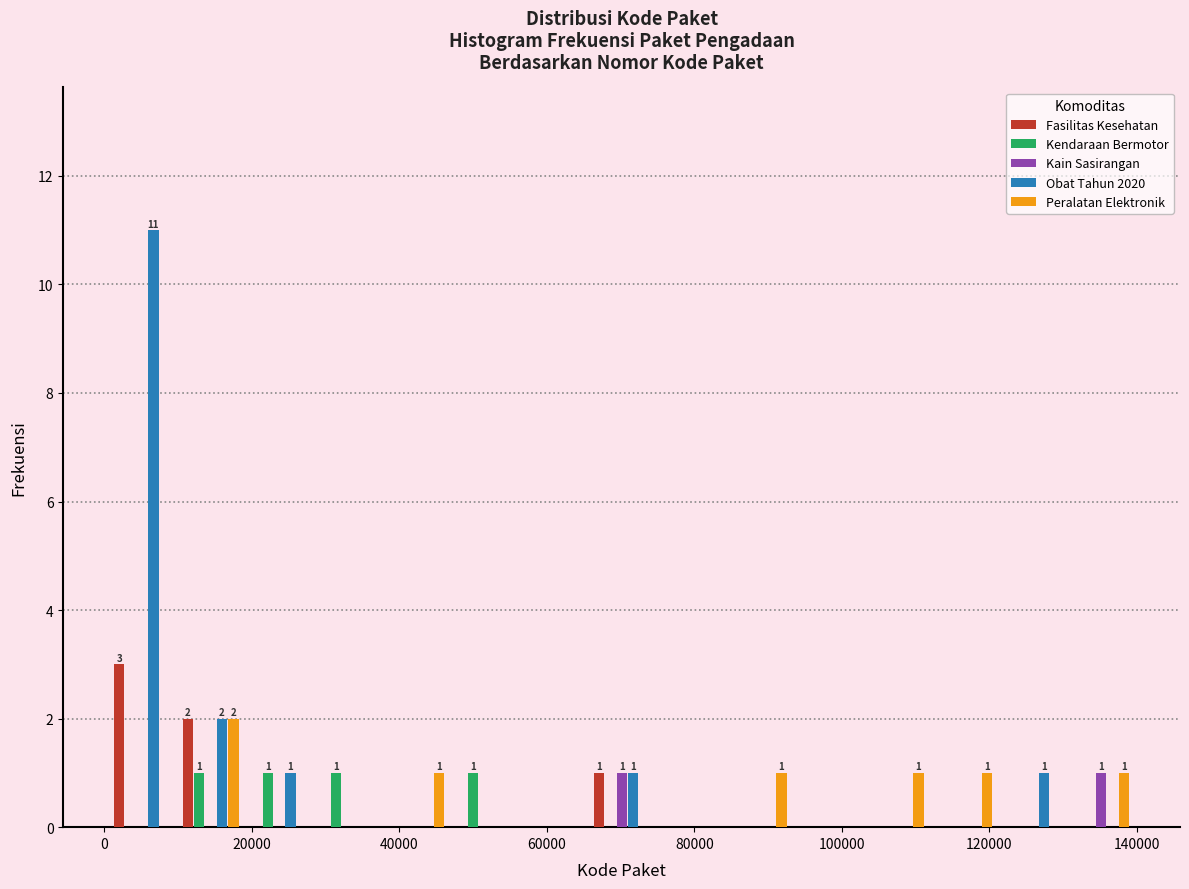

In the Peralatan Elektronik series, which range on the x-axis has the tallest bar?

10000 to 20000